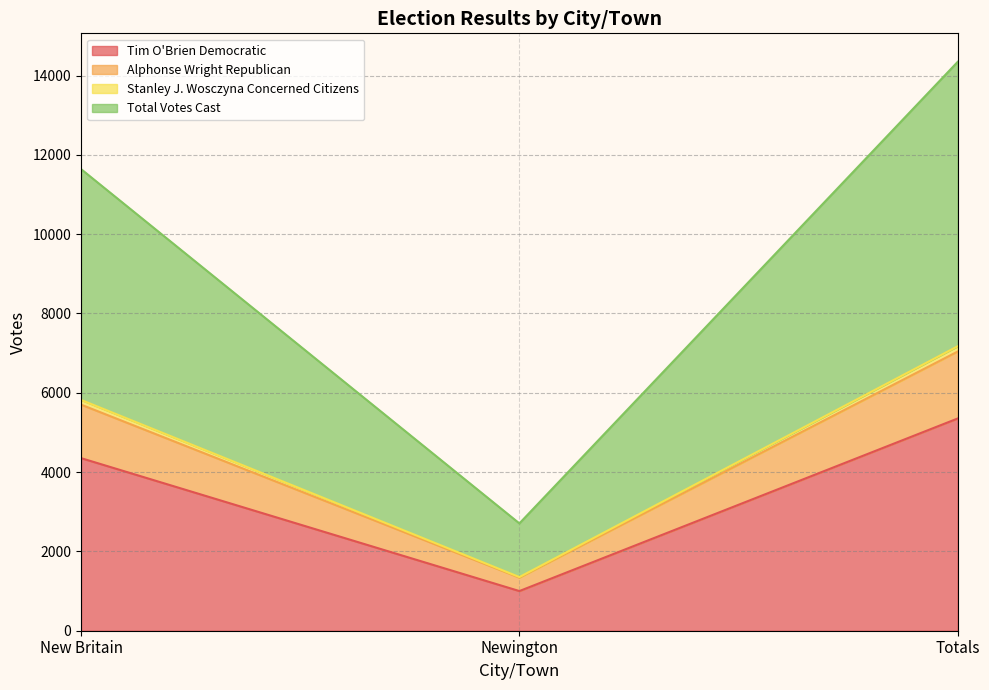

Which category has the lowest value in the Tim O'Brien Democratic series?

Newington